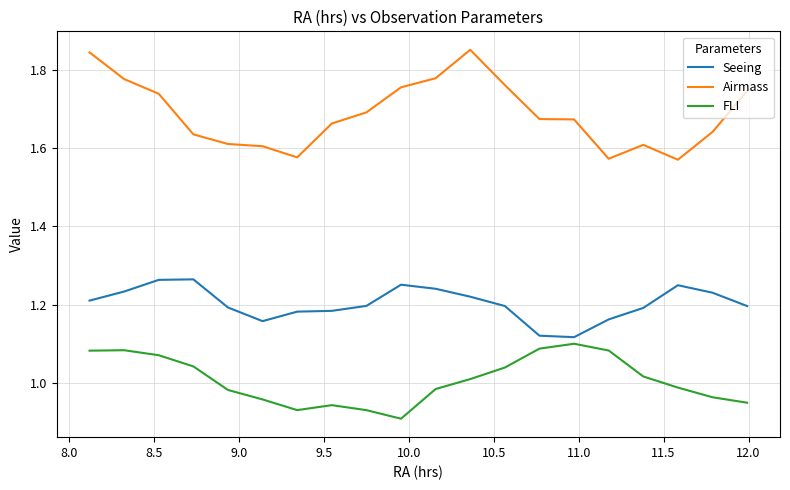

What is the difference between the maximum and minimum values in the Airmass series?

0.3